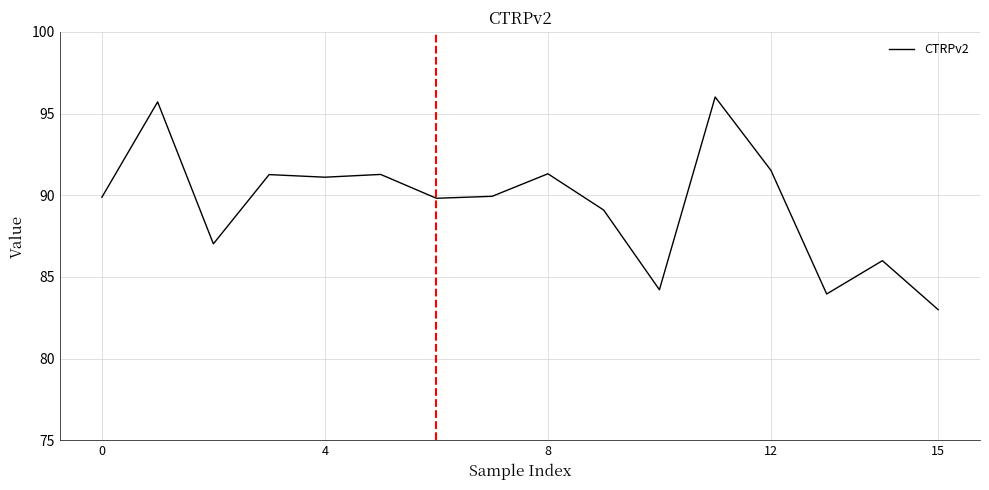

What is the greatest value displayed?

96.0